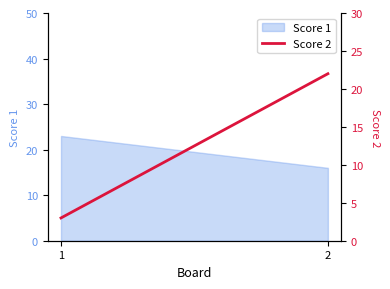

What is the value of the 2nd point from the left?

22